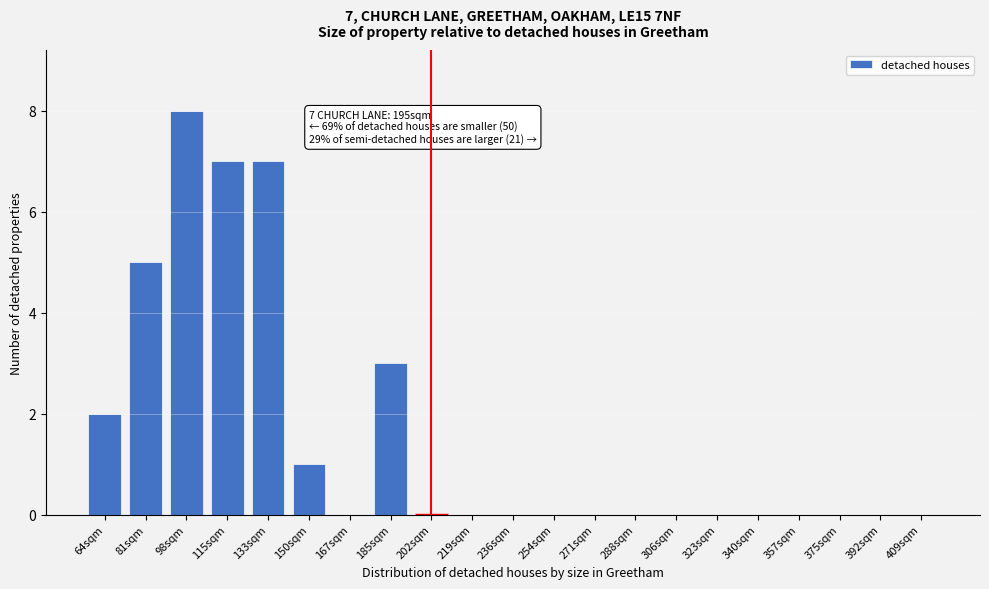

Reading left to right, transcribe all the data shown in this chart.

64sqm=2	81sqm=5	98sqm=8	115sqm=7	133sqm=7	150sqm=1	167sqm=0	185sqm=3	202sqm=0	219sqm=0	236sqm=0	254sqm=0	271sqm=0	288sqm=0	306sqm=0	323sqm=0	340sqm=0	357sqm=0	375sqm=0	392sqm=0	409sqm=0